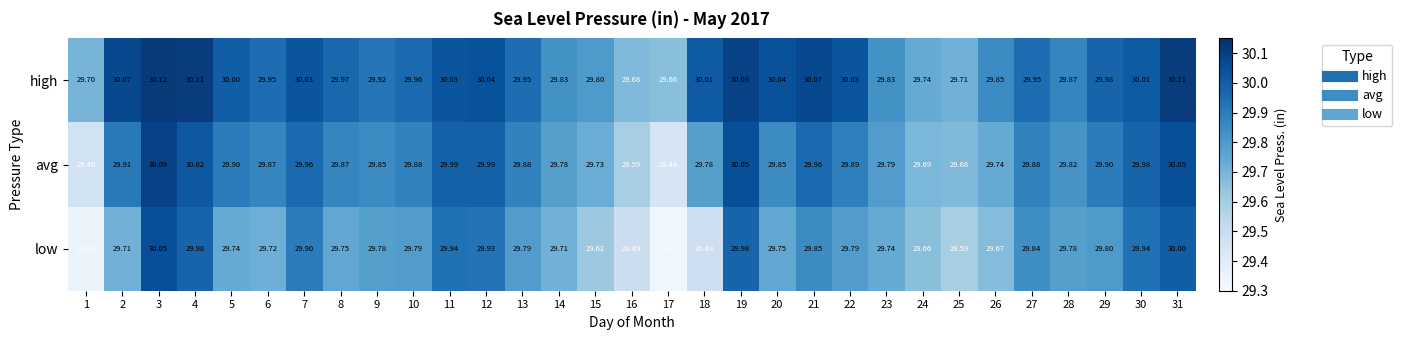

Which series has the largest total across all categories?

high